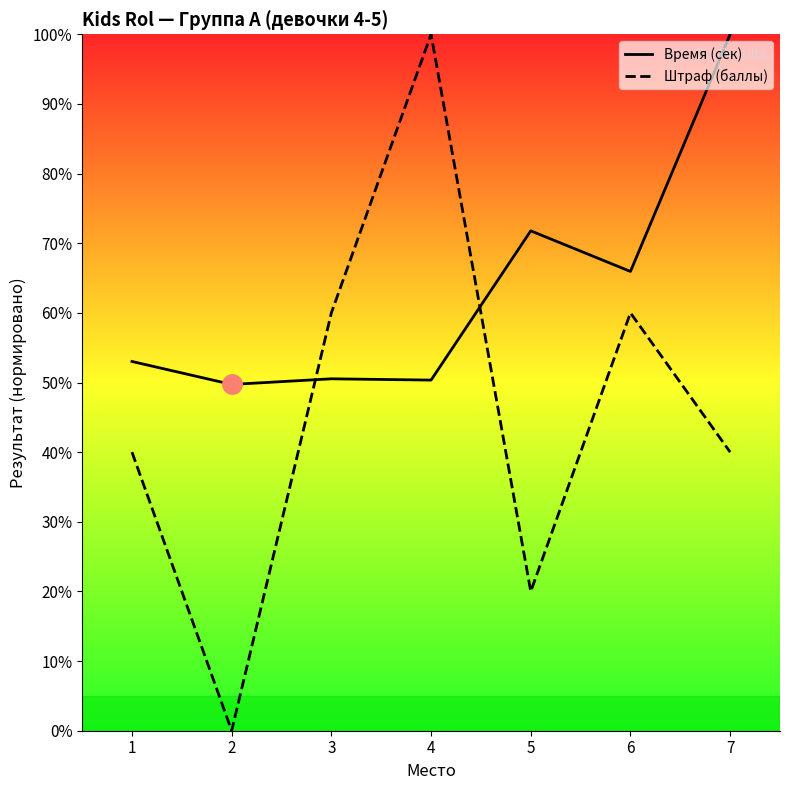

How many intersections are there between Штраф (баллы) and Время (сек)?

2